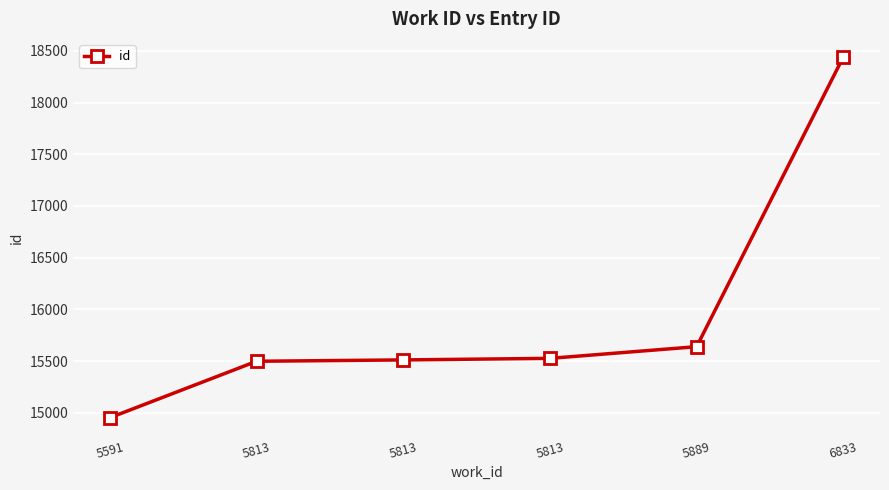

Count the number of data series in this chart.

1